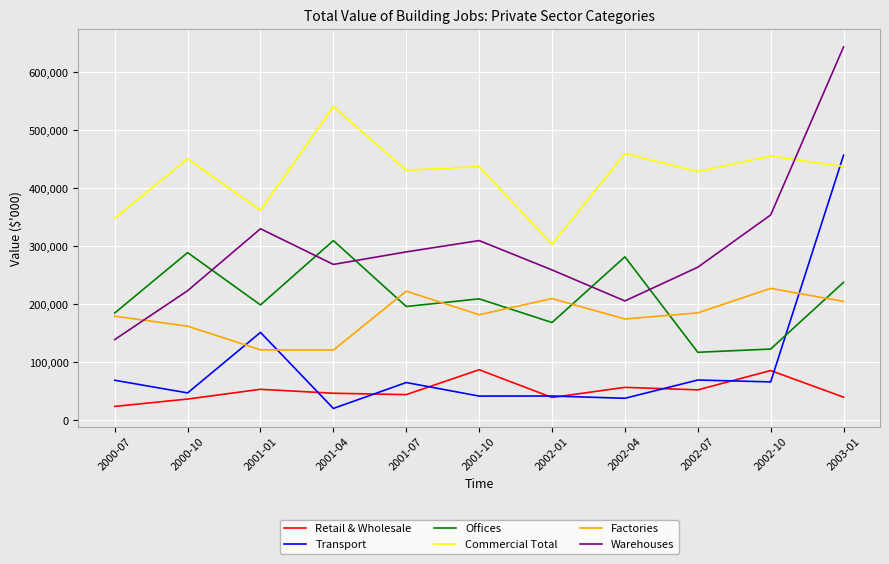

Where do Warehouses and Commercial Total first cross each other?

2002-10 and 2003-01